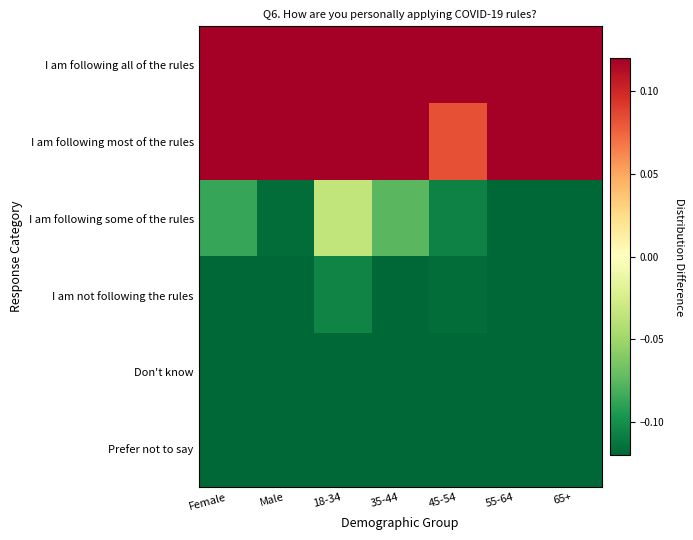

Reading left to right, transcribe all the data shown in this chart.

I am following all of the rules: Female=0.4	Male=0.4	18-34=0.2	35-44=0.3	45-54=0.5	55-64=0.5	65+=0.5
I am following most of the rules: Female=0.1	Male=0.2	18-34=0.2	35-44=0.2	45-54=0.1	55-64=0.2	65+=0.1
I am following some of the rules: Female=-0.1	Male=-0.1	18-34=-0.0	35-44=-0.1	45-54=-0.1	55-64=-0.1	65+=-0.2
I am not following the rules: Female=-0.1	Male=-0.1	18-34=-0.1	35-44=-0.1	45-54=-0.1	55-64=-0.2	65+=-0.2
Don't know: Female=-0.2	Male=-0.2	18-34=-0.2	35-44=-0.1	45-54=-0.2	55-64=-0.2	65+=-0.2
Prefer not to say: Female=-0.2	Male=-0.2	18-34=-0.2	35-44=-0.2	45-54=-0.2	55-64=-0.2	65+=-0.2